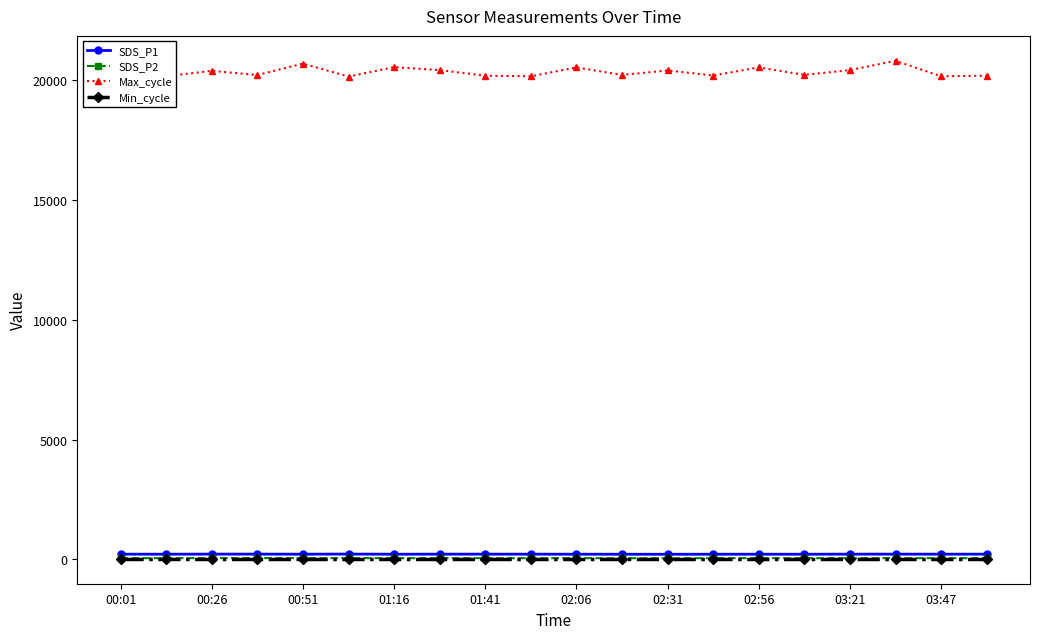

True or false: Max_cycle and Min_cycle cross at least once.

False